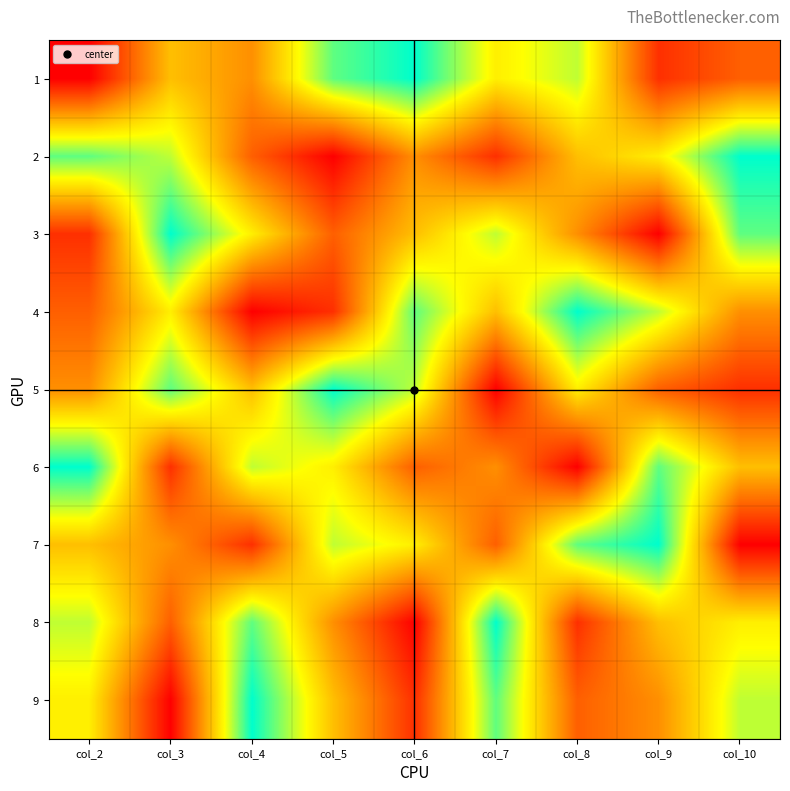

At which category does the chart reach its peak across all series?

col_6